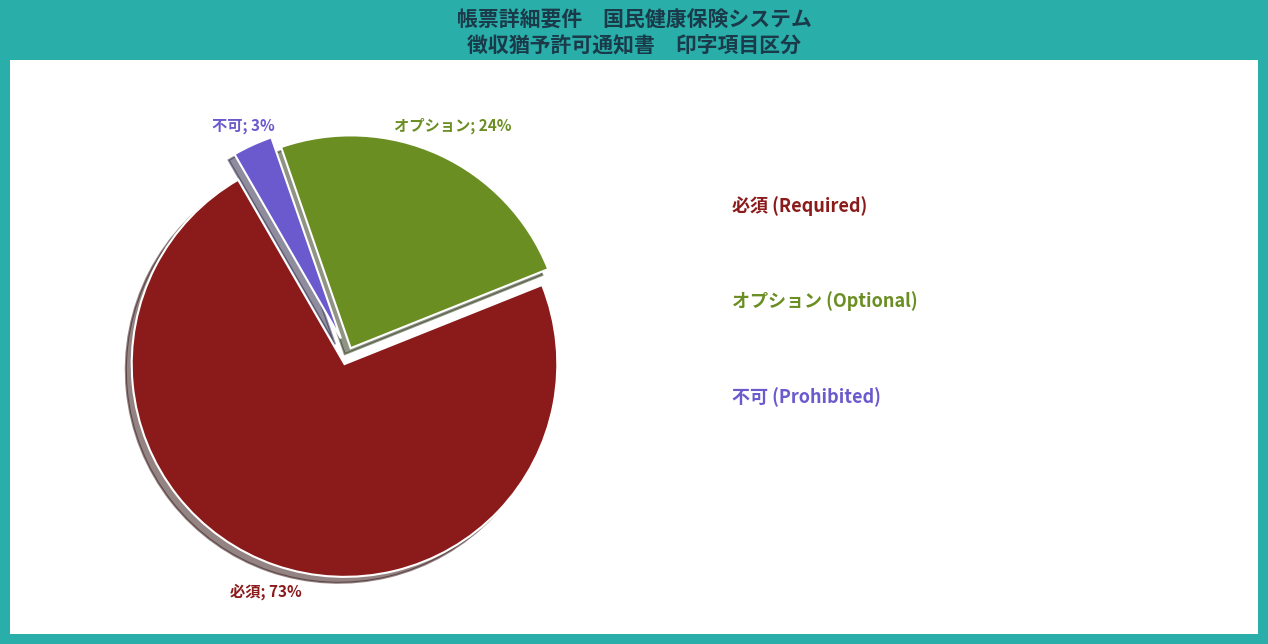

To the nearest percent, what is the average slice percentage?

33%